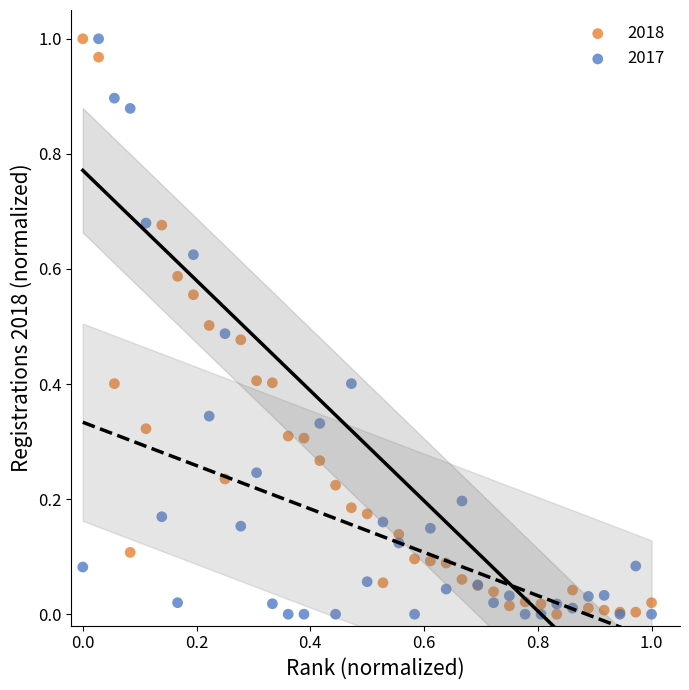

What are all the series names shown in the legend?

2018, 2017